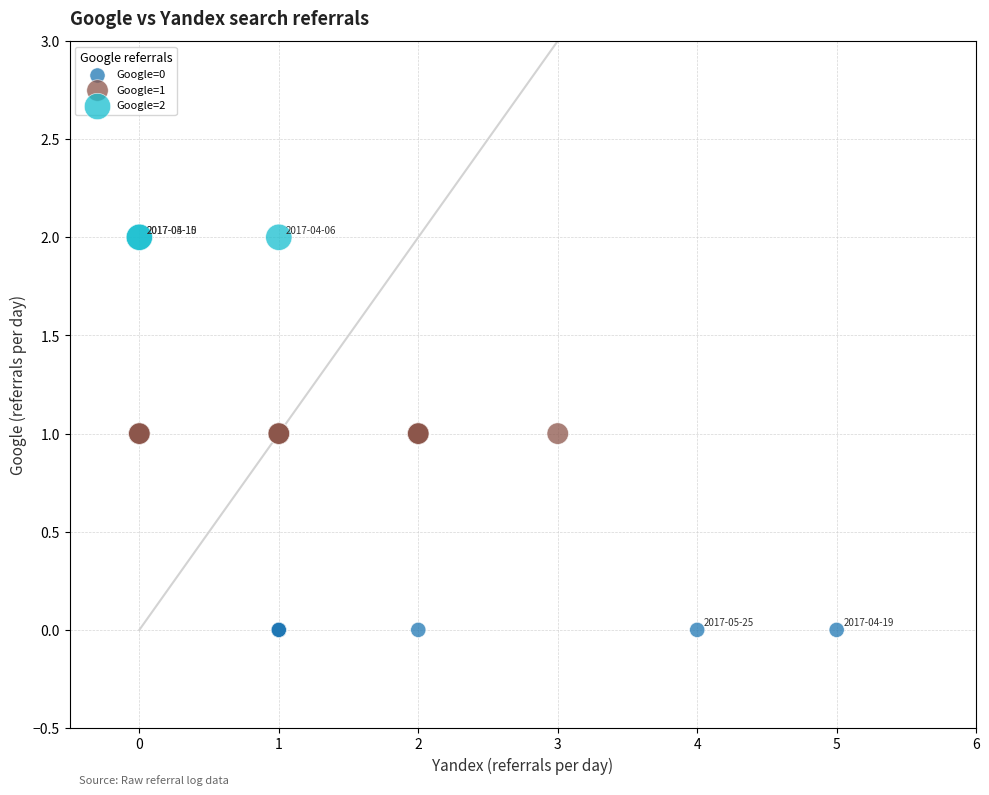

Which series reaches the maximum Y coordinate?

Google=2